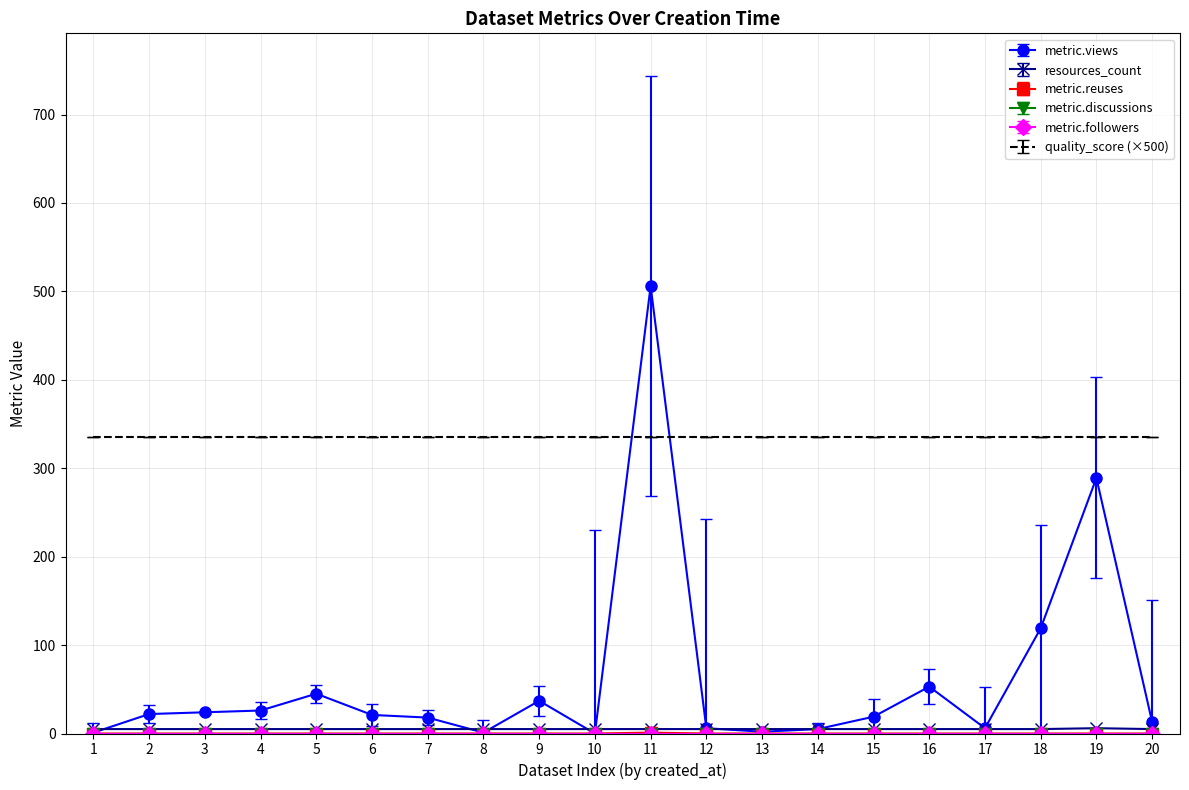

Which series has the largest range (max minus min)?

metric.views